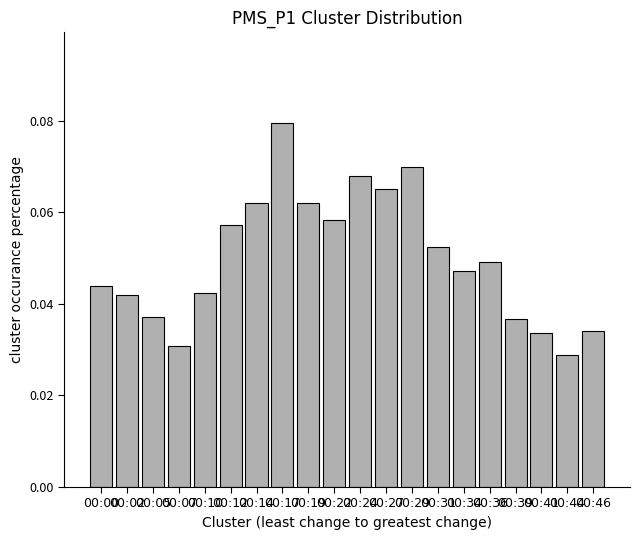

The chart shows a value of 0.0 at 00:19. True or false?

False